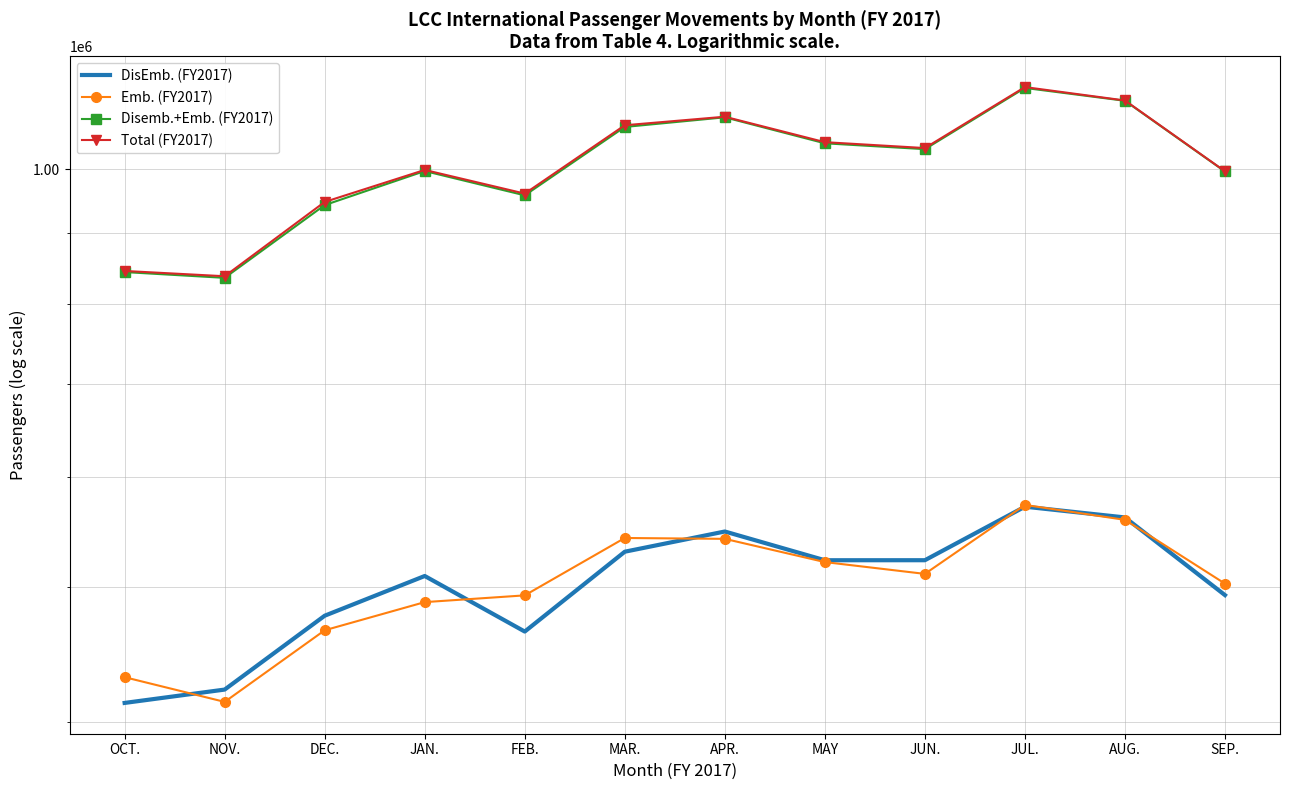

Is it true that Emb. (FY2017) equals 764615 at AUG.?

False